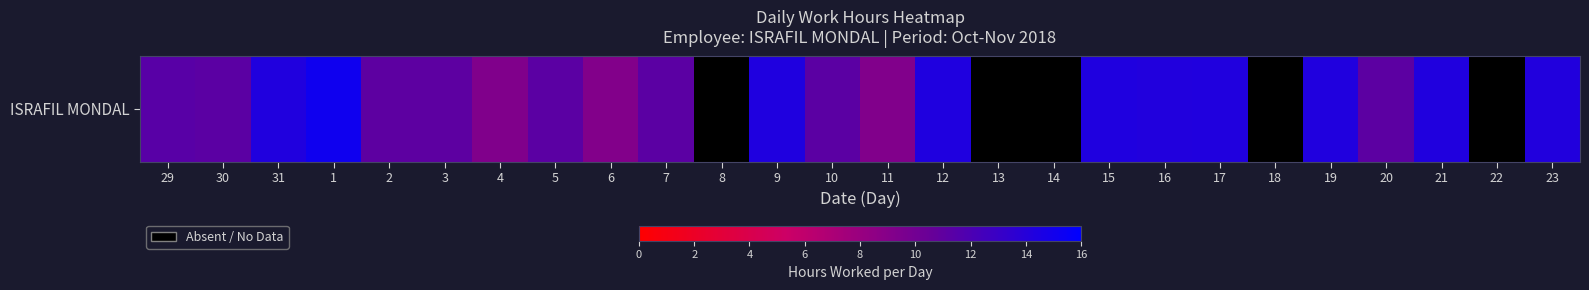

What is the change in value from 11 to 17?

+5.1